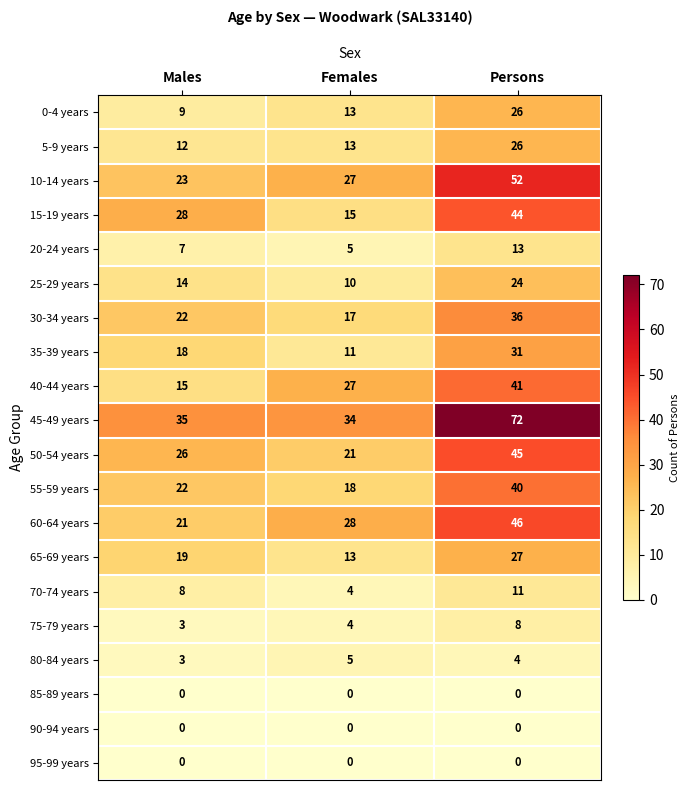

Which label corresponds to the largest value in the chart?

Persons